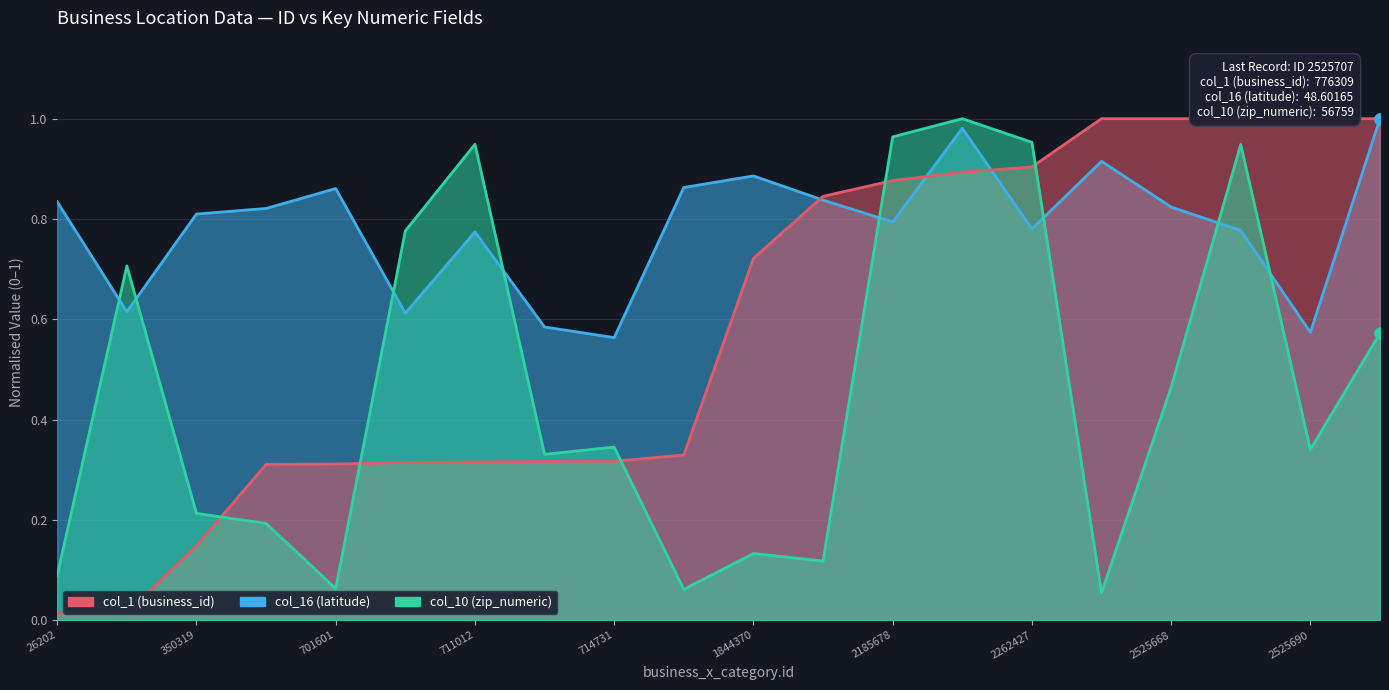

What is the difference between the highest and lowest values at 350319?

0.7